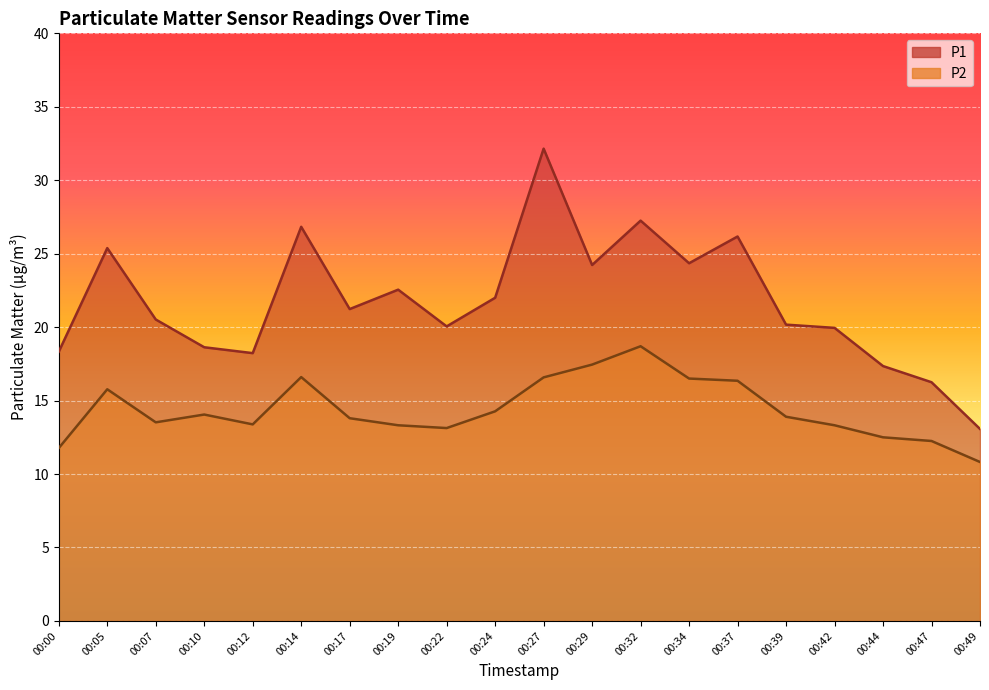

How many lines are shown in the chart?

2